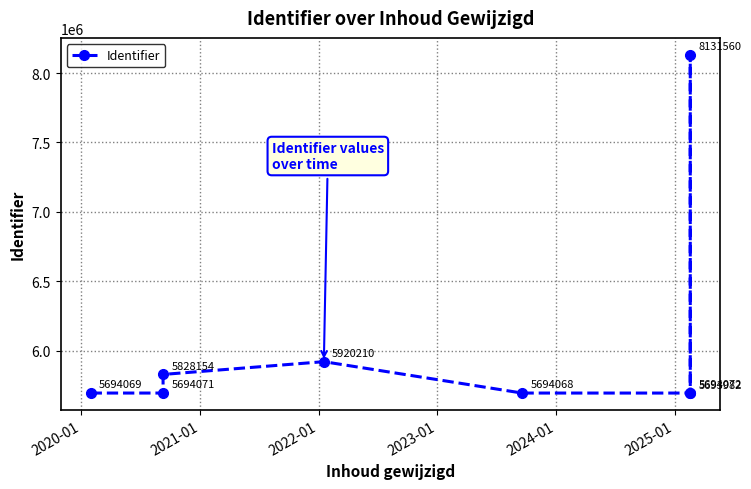

What is the sum of all values?

48350186